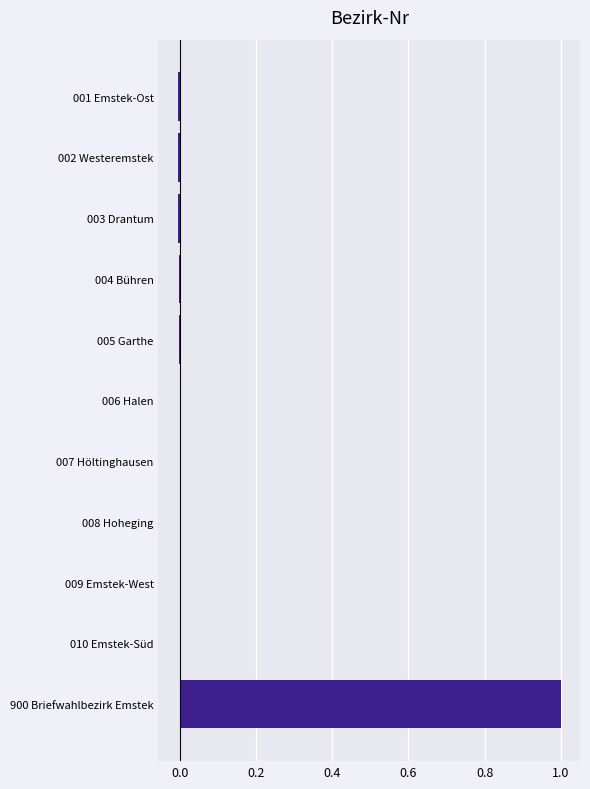

What is the maximum value shown in the chart?

1.0